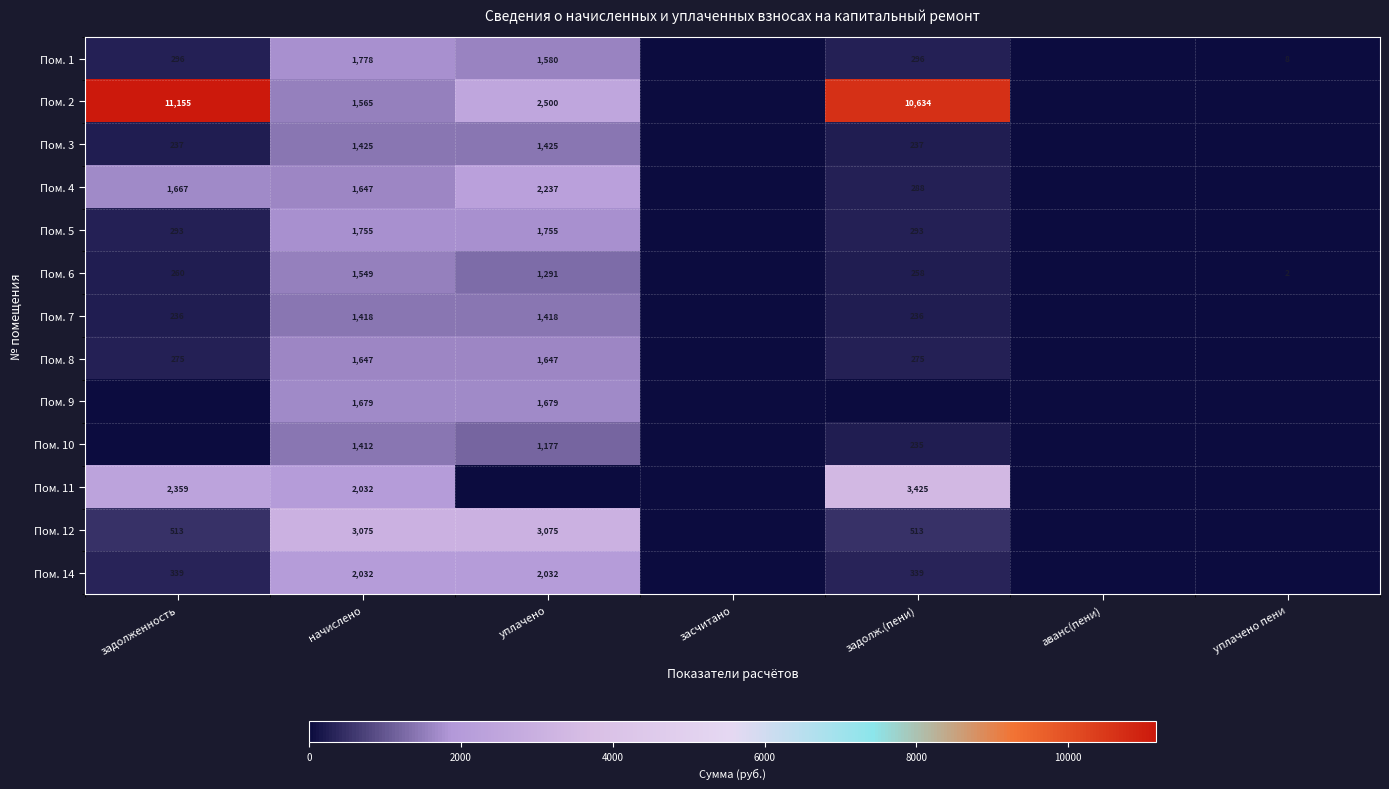

What is the sum of the Пом. 3 values at уплачено and задолженность?

1662